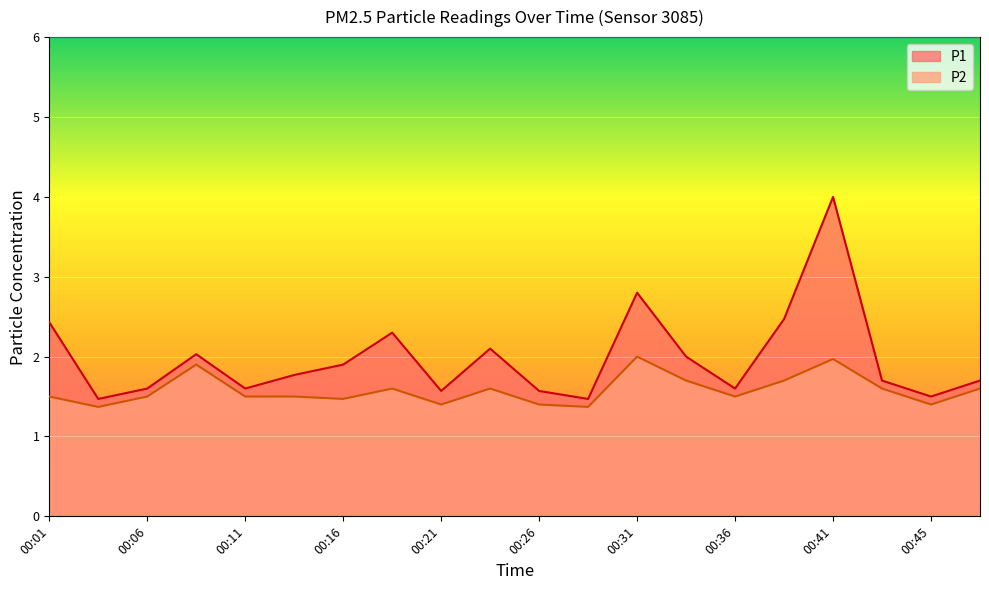

True or false: P2 and P1 cross at least once.

False